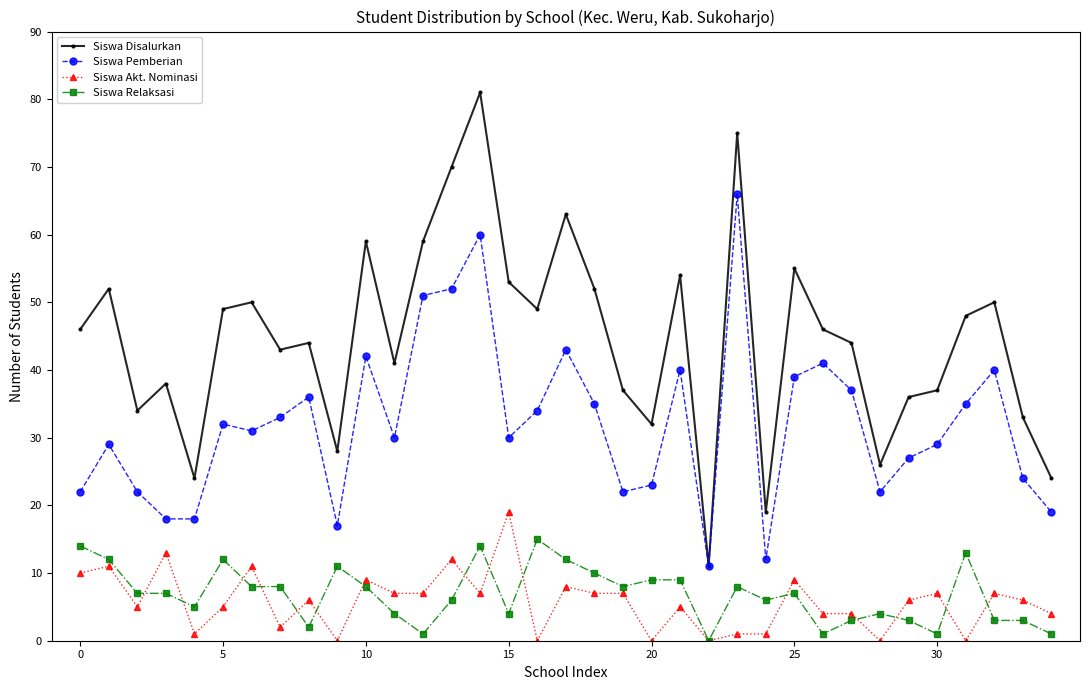

Reading right to left, extract all data points from this chart.

Siswa Disalurkan: 24	33	50	48	37	36	26	44	46	55	19	75	11	54	32	37	52	63	49	53	81	70	59	41	59	28	44	43	50	49	24	38	34	52	46
Siswa Pemberian: 19	24	40	35	29	27	22	37	41	39	12	66	11	40	23	22	35	43	34	30	60	52	51	30	42	17	36	33	31	32	18	18	22	29	22
Siswa Akt. Nominasi: 4	6	7	0	7	6	0	4	4	9	1	1	0	5	0	7	7	8	0	19	7	12	7	7	9	0	6	2	11	5	1	13	5	11	10
Siswa Relaksasi: 1	3	3	13	1	3	4	3	1	7	6	8	0	9	9	8	10	12	15	4	14	6	1	4	8	11	2	8	8	12	5	7	7	12	14